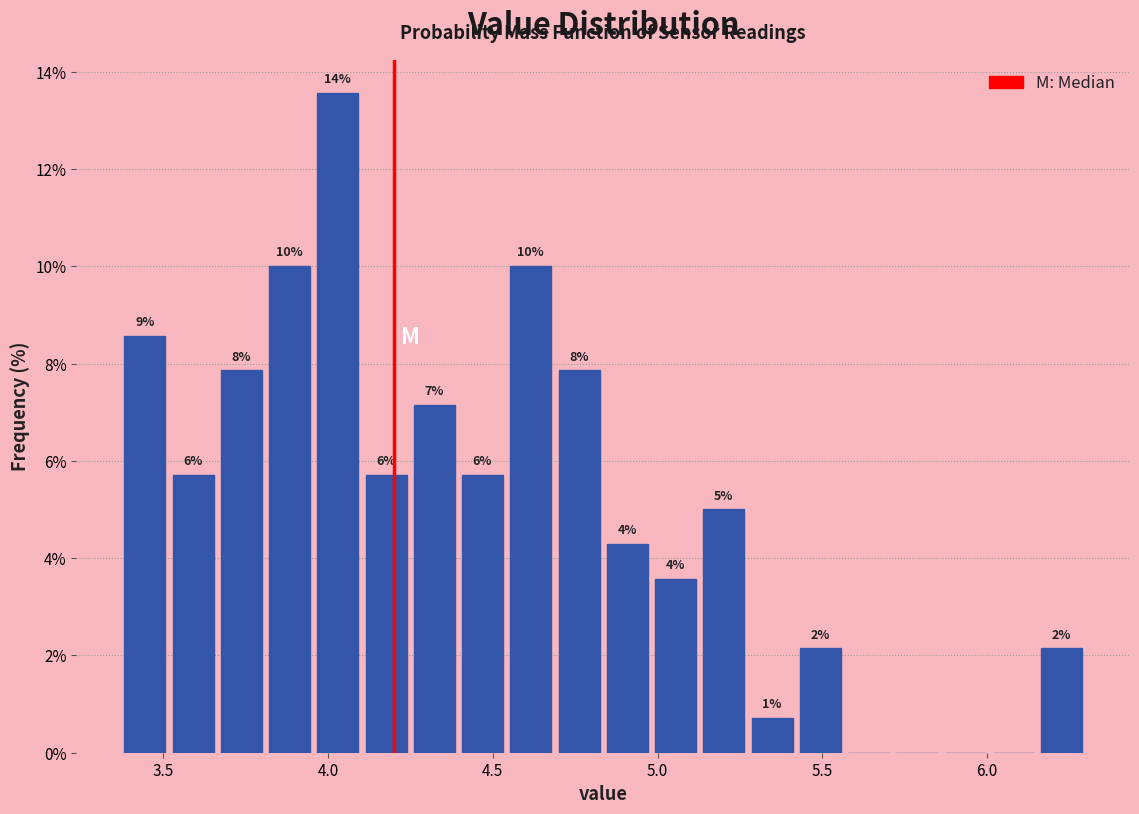

Read against the x-axis, roughly where is the centre of the tallest bar?

4.05